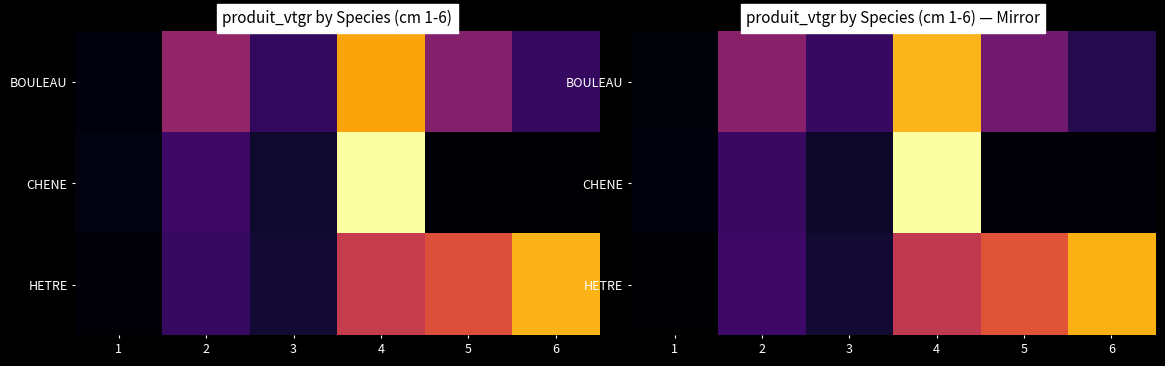

Which series changed the most between 1 and 2?

BOULEAU